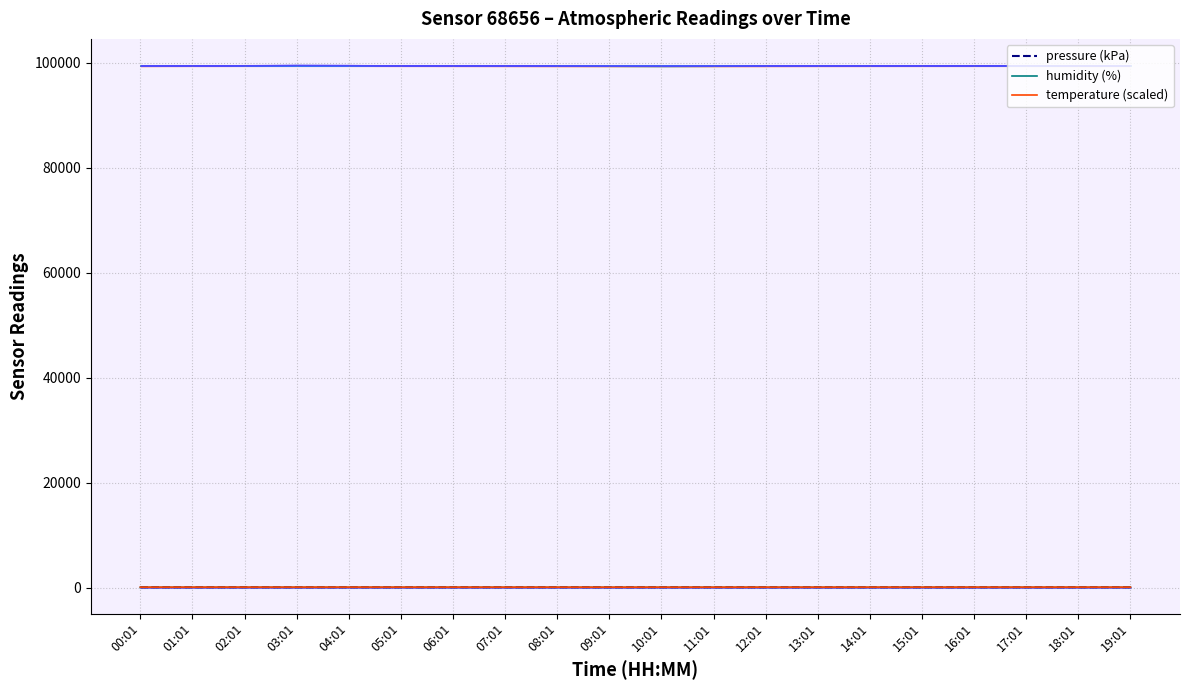

Rank the categories by temperature (scaled) value from lowest to highest.

10:01, 09:01, 11:01, 08:01, 12:01, 00:01, 07:01, 13:01, 06:01, 01:01, 14:01, 19:01, 05:01, 15:01, 02:01, 18:01, 16:01, 04:01, 17:01, 03:01